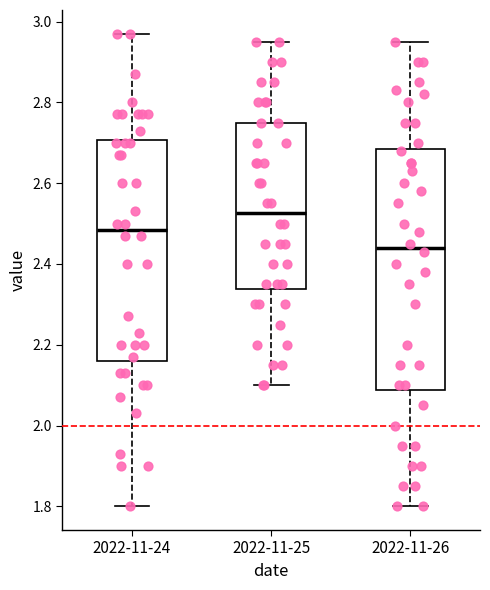

Which box is the tallest, from its lower edge to its upper edge?

2022-11-26